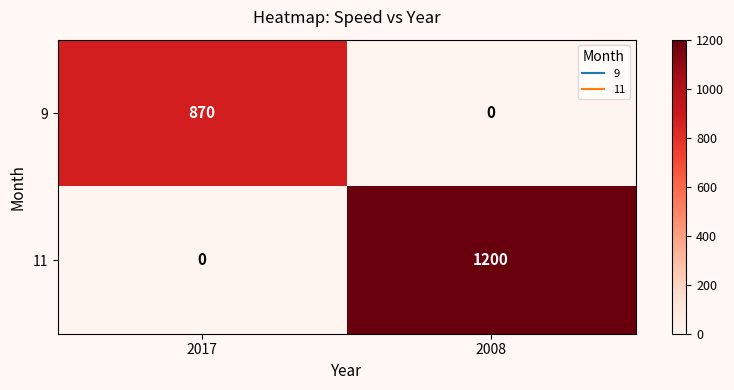

What is the maximum value shown in the chart?

1200